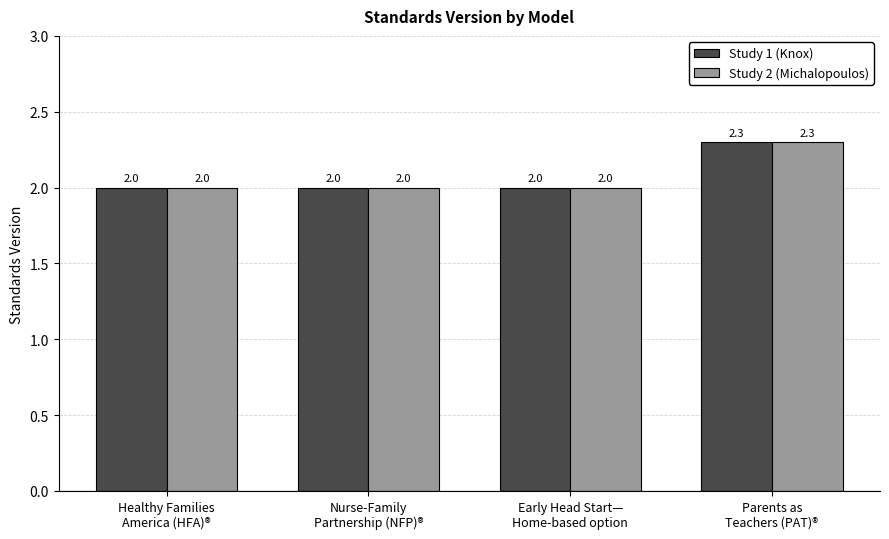

Count the number of data series in this chart.

2